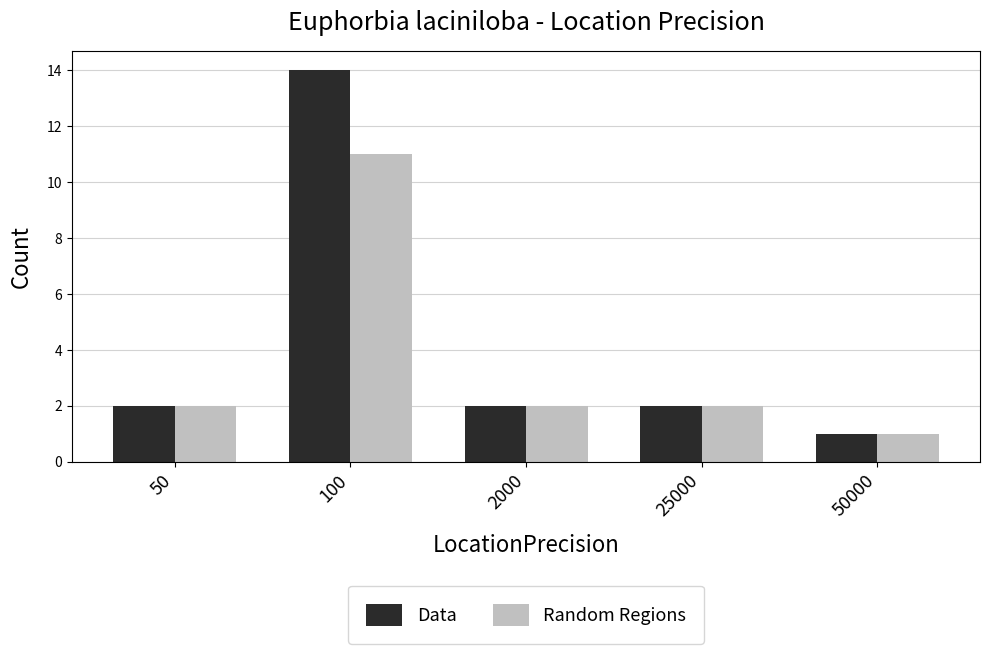

Reading left to right, what are all the values shown in this chart?

Data: 50=2	100=14	2000=2	25000=2	50000=1
Random Regions: 50=2	100=11	2000=2	25000=2	50000=1